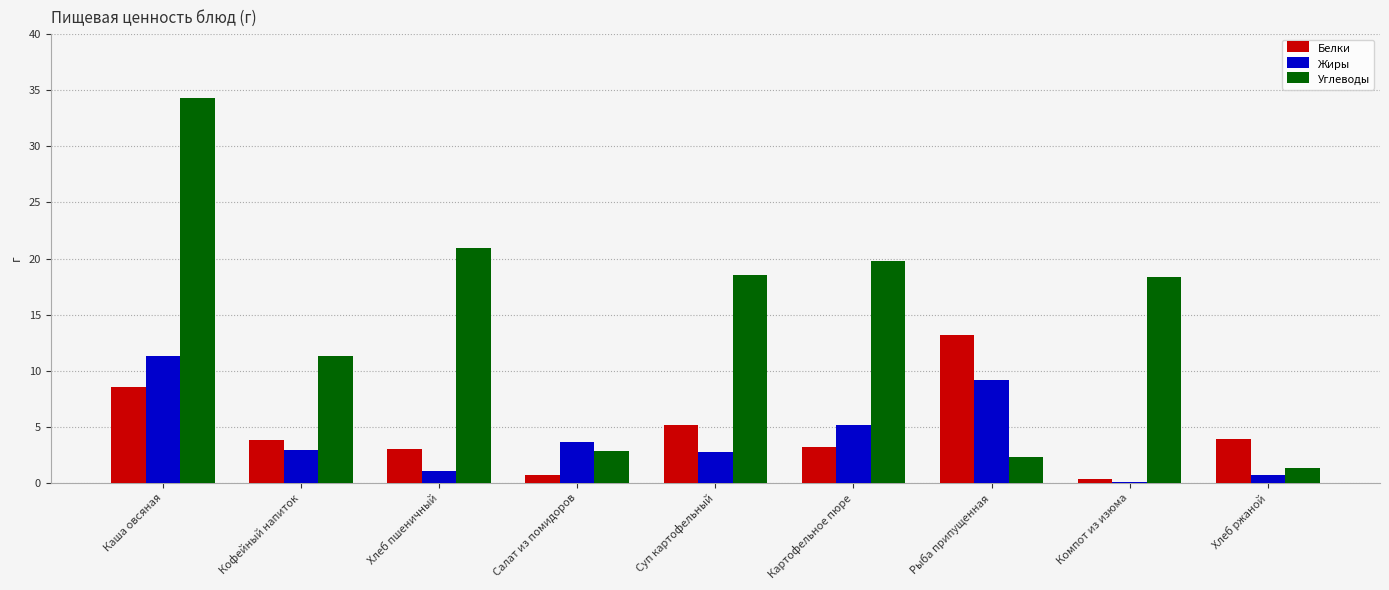

At which category is the sum across all series the highest?

Каша овсяная